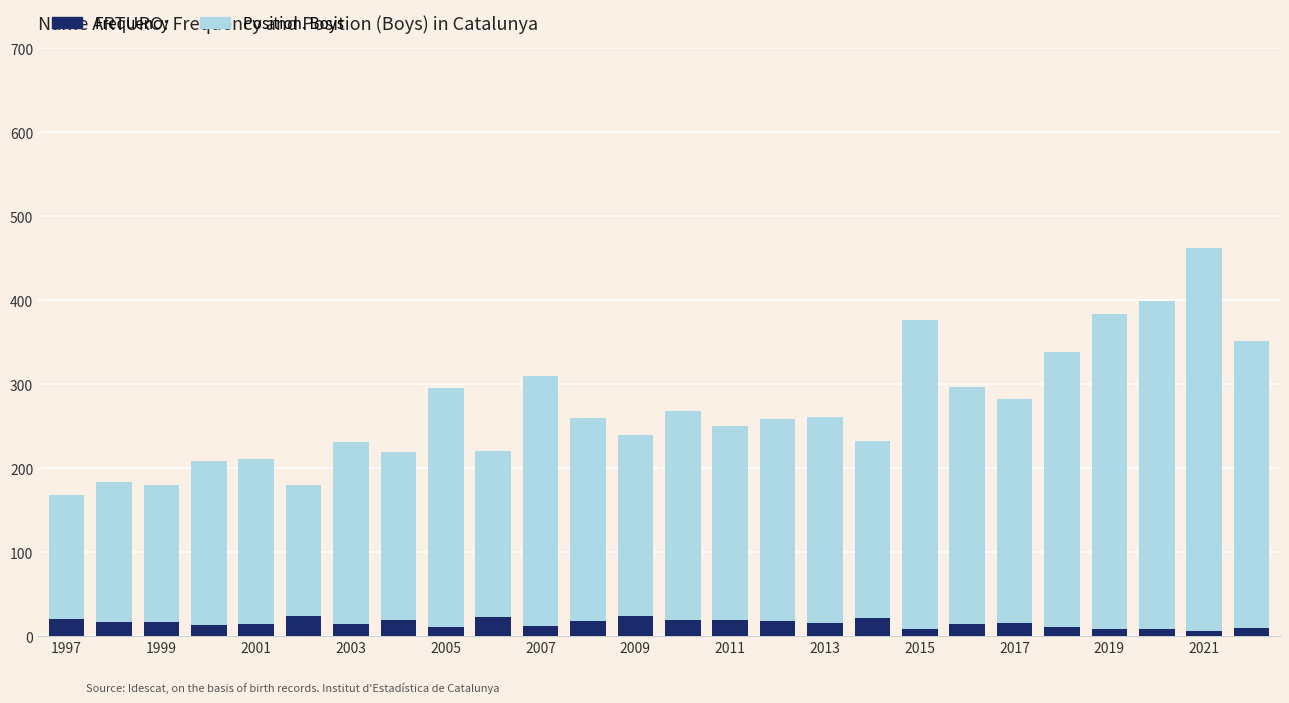

What is the difference between the maximum and second lowest values in the Frequency series?

16